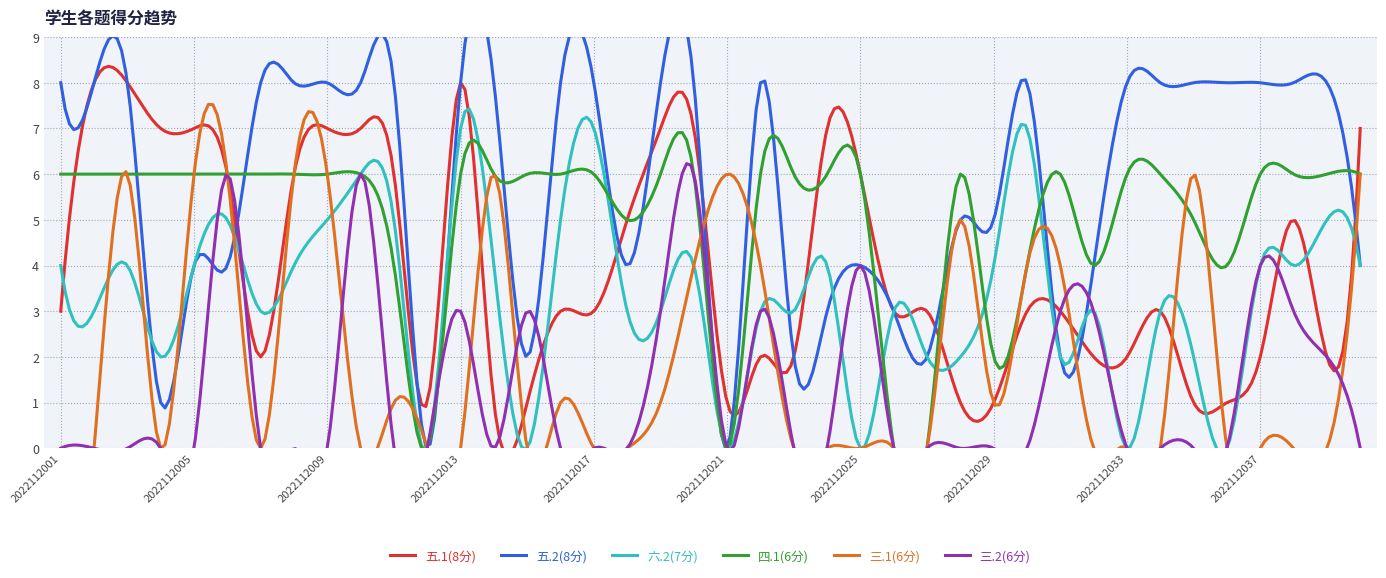

The 四.1(6分) series shows 6 at 2022112040. True or false?

True